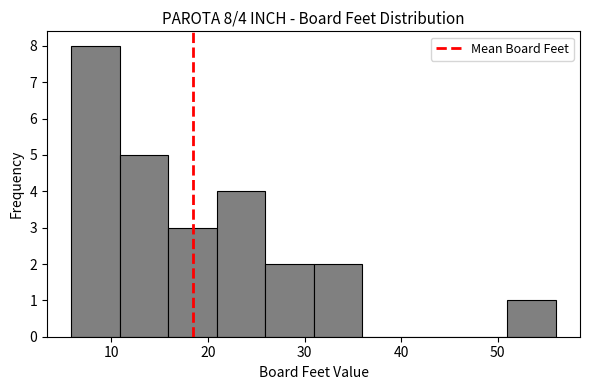

Over which range of the x-axis is the bar tallest?

6 to 11